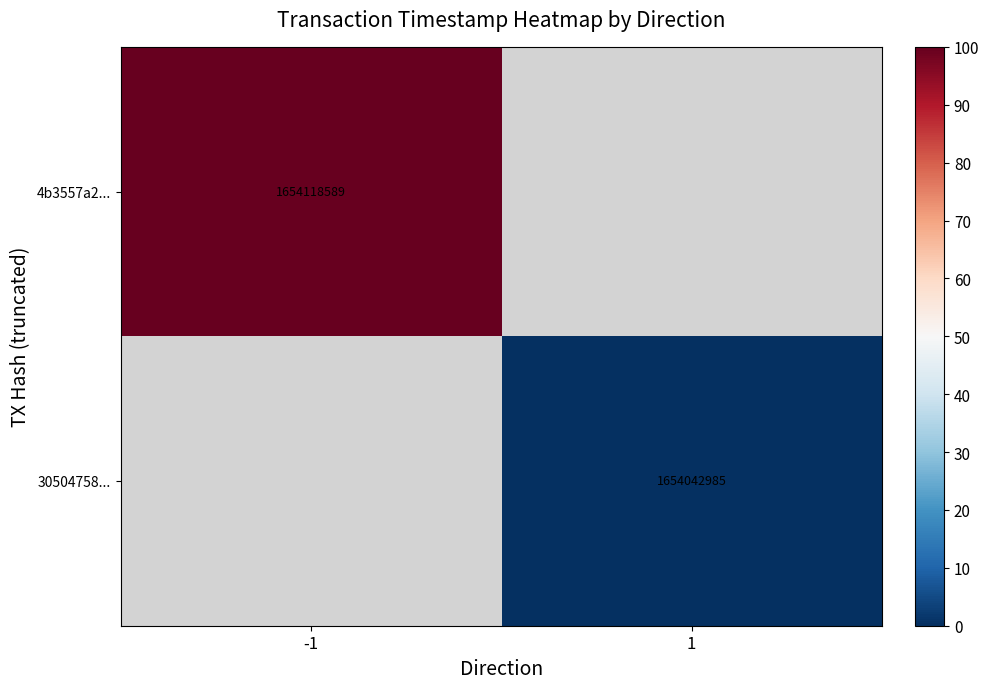

The 30504758... series shows 1015487607 at 1. True or false?

False